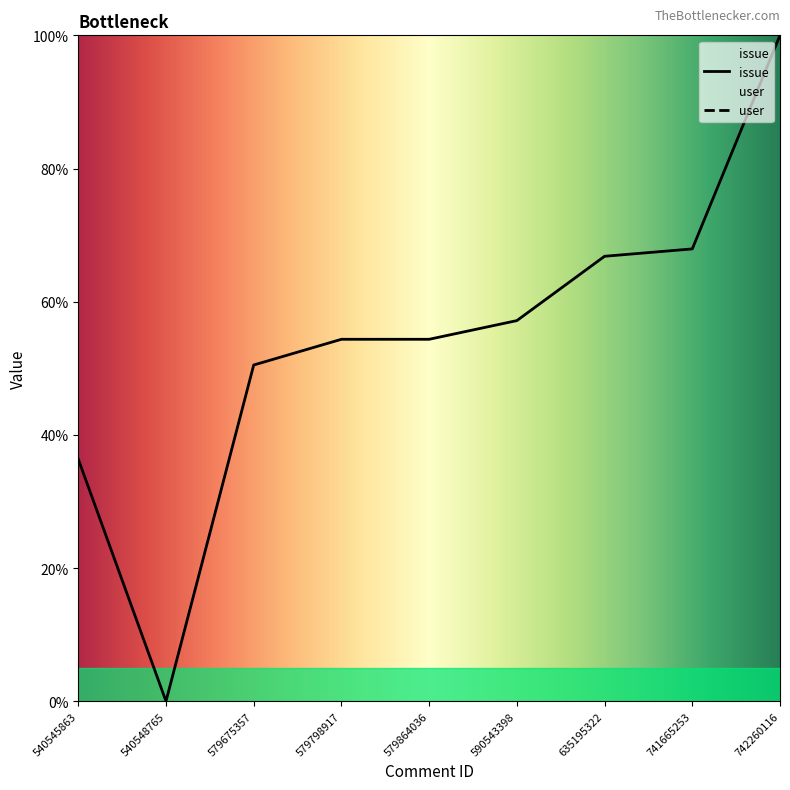

At which category does the data reach its first local valley?

540548765